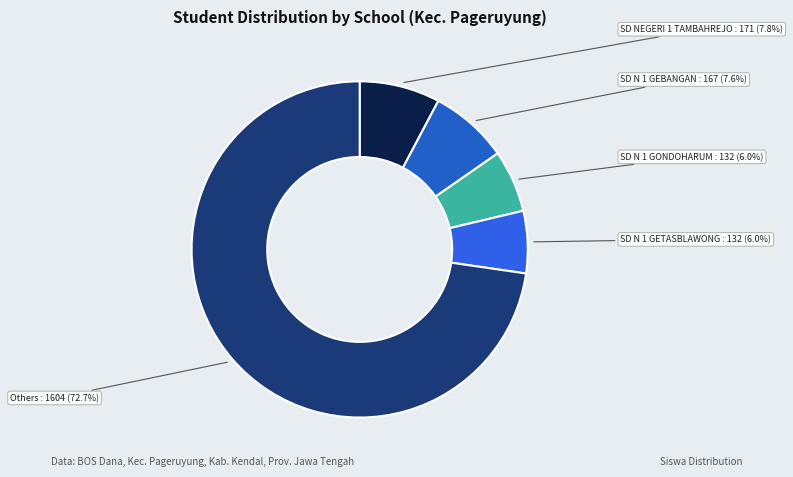

Is the sum of SD N 1 GONDOHARUM and SD N 1 GETASBLAWONG greater than half?

No